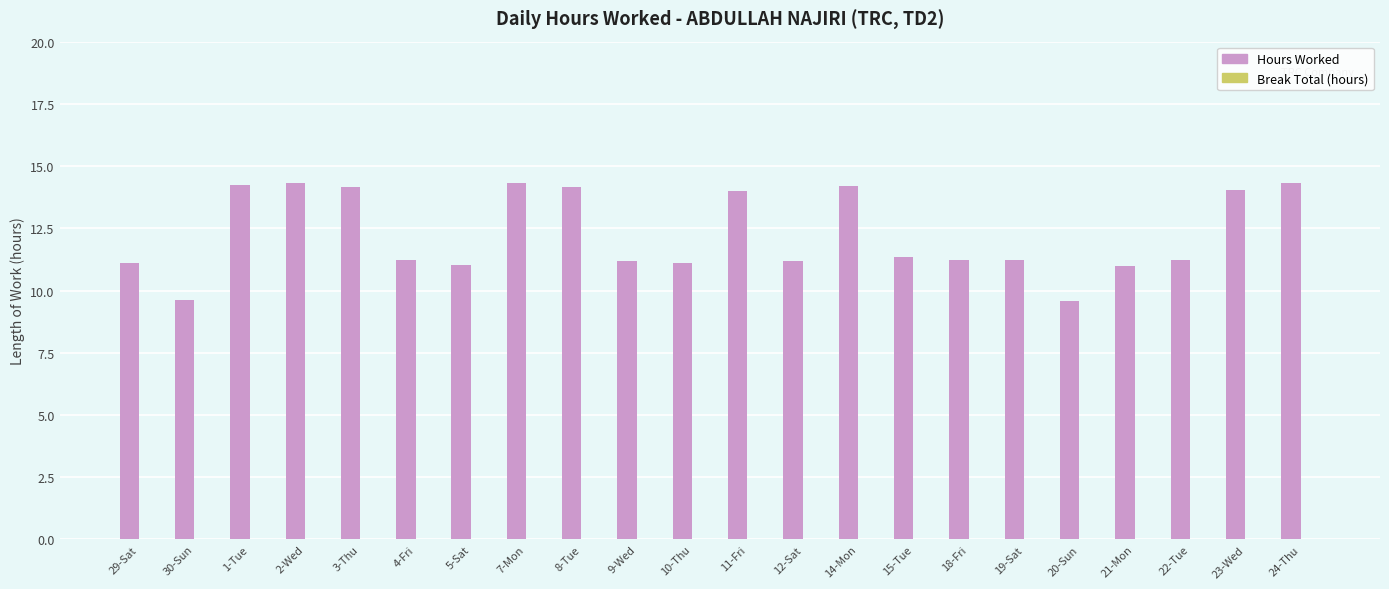

What is the sum of all values?

269.9